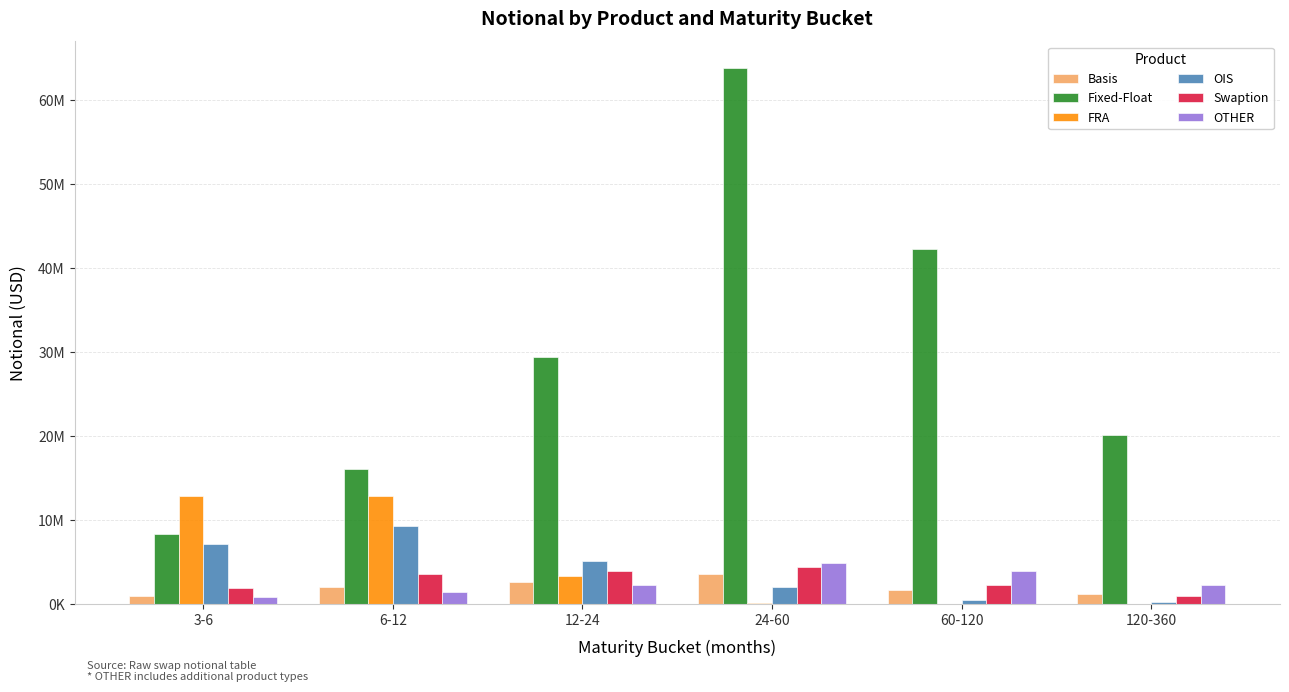

Which series has the largest total across all categories?

Fixed-Float